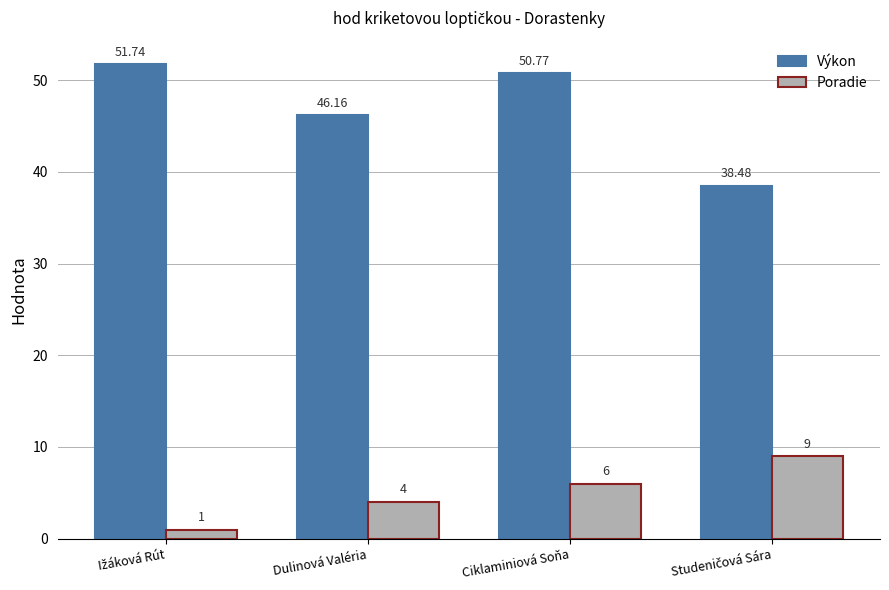

Which series has the widest spread of values?

Výkon